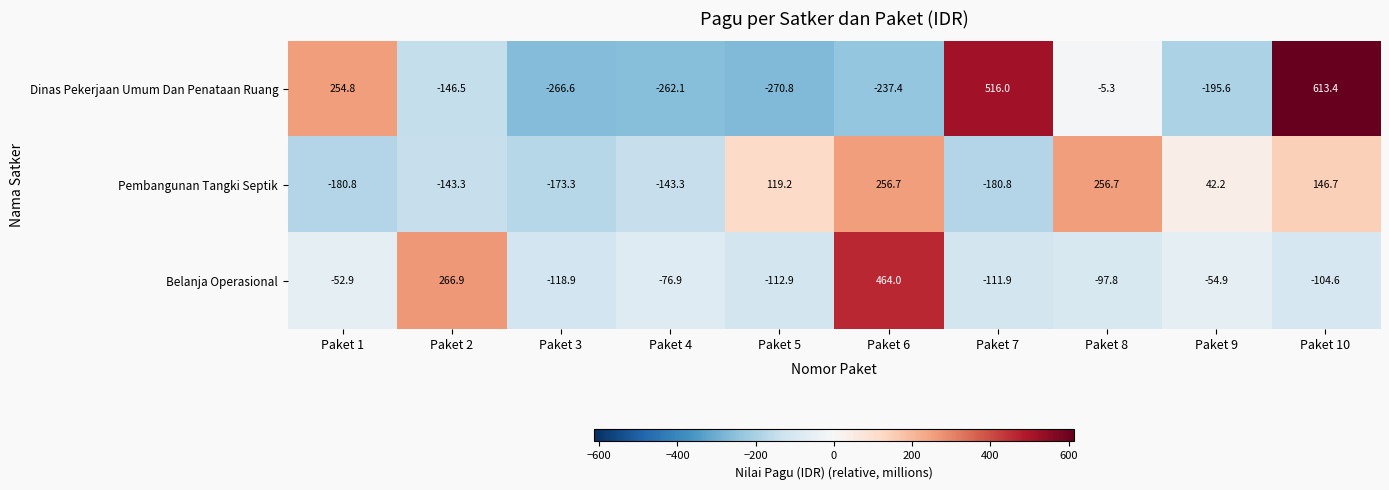

The value of Pembangunan Tangki Septik at Paket 3 is -251.7. True or false?

False